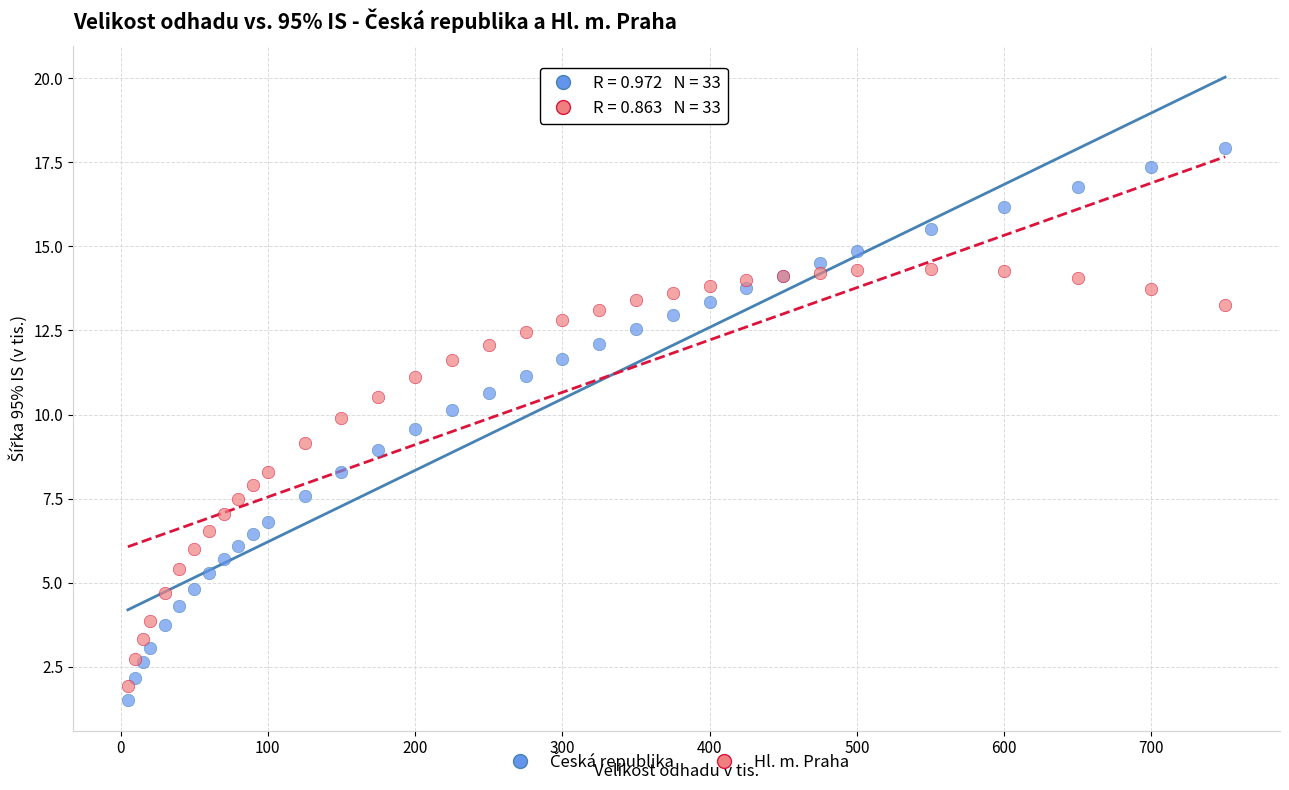

What is the X range (max minus min) for the scatter plot?

745.0